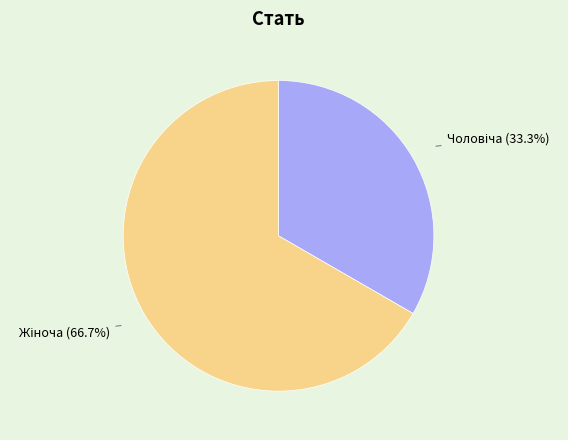

Is there a majority slice in this chart?

Yes